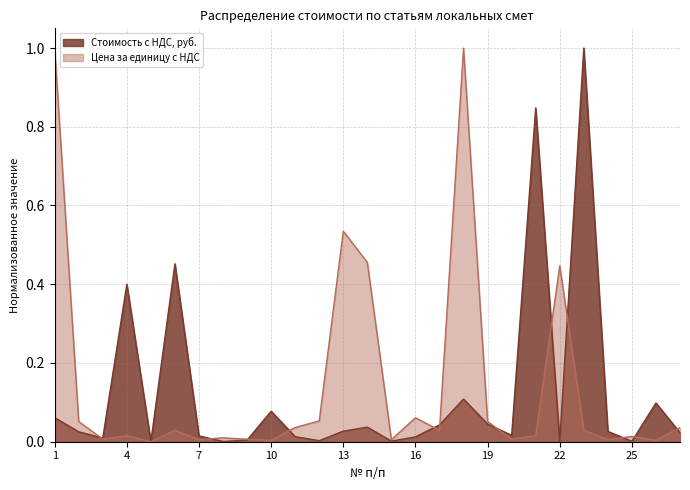

Which series has the largest range (max minus min)?

Стоимость с НДС, руб.